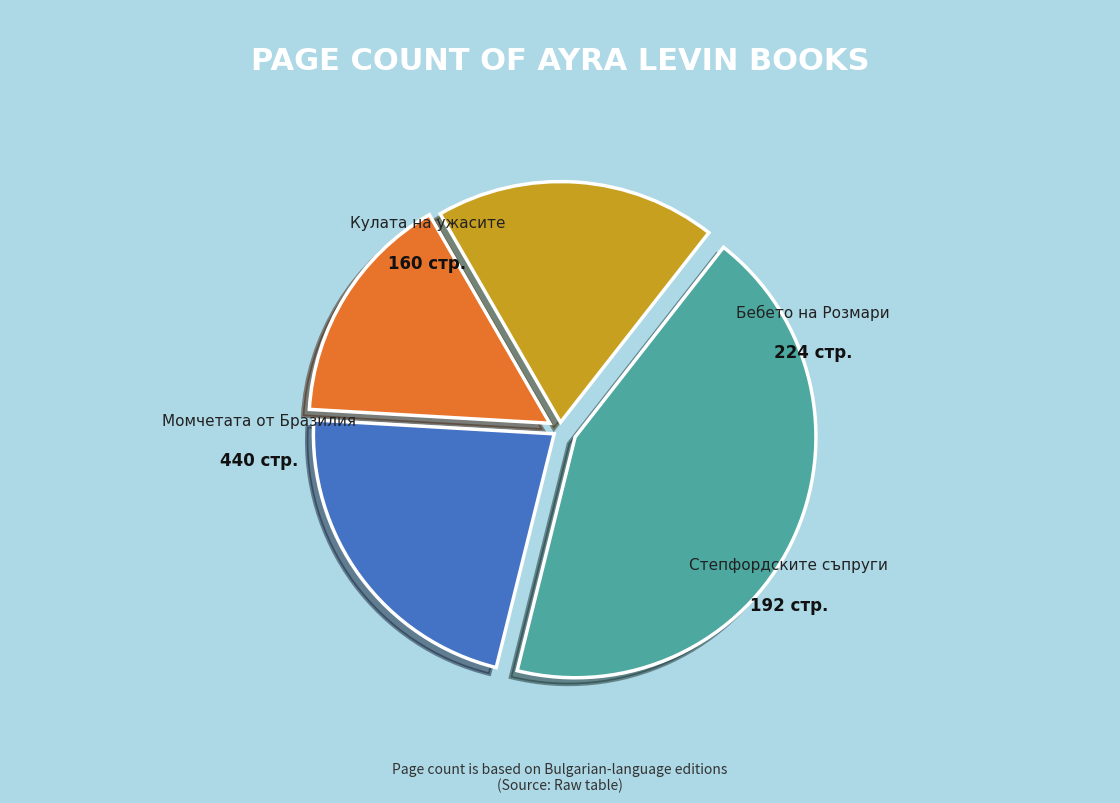

To the nearest percent, what is the difference between the largest and smallest slice percentages?

28%